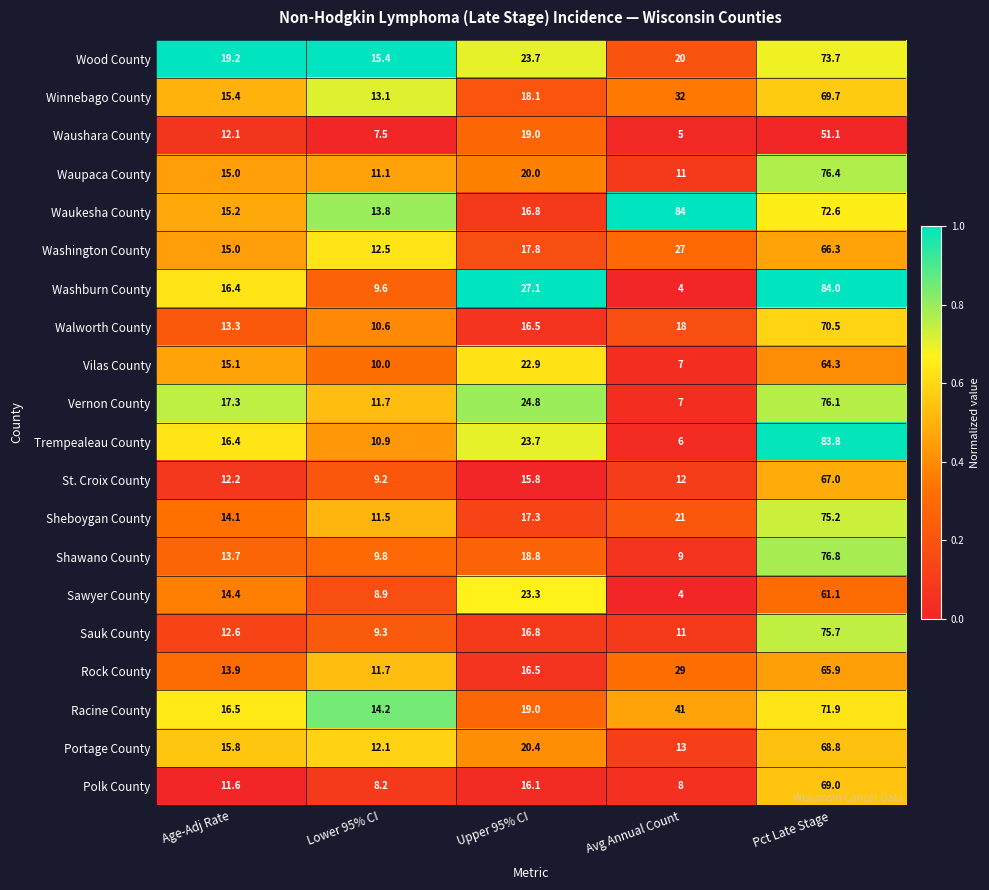

How many values in the Vilas County series are below 15?

2